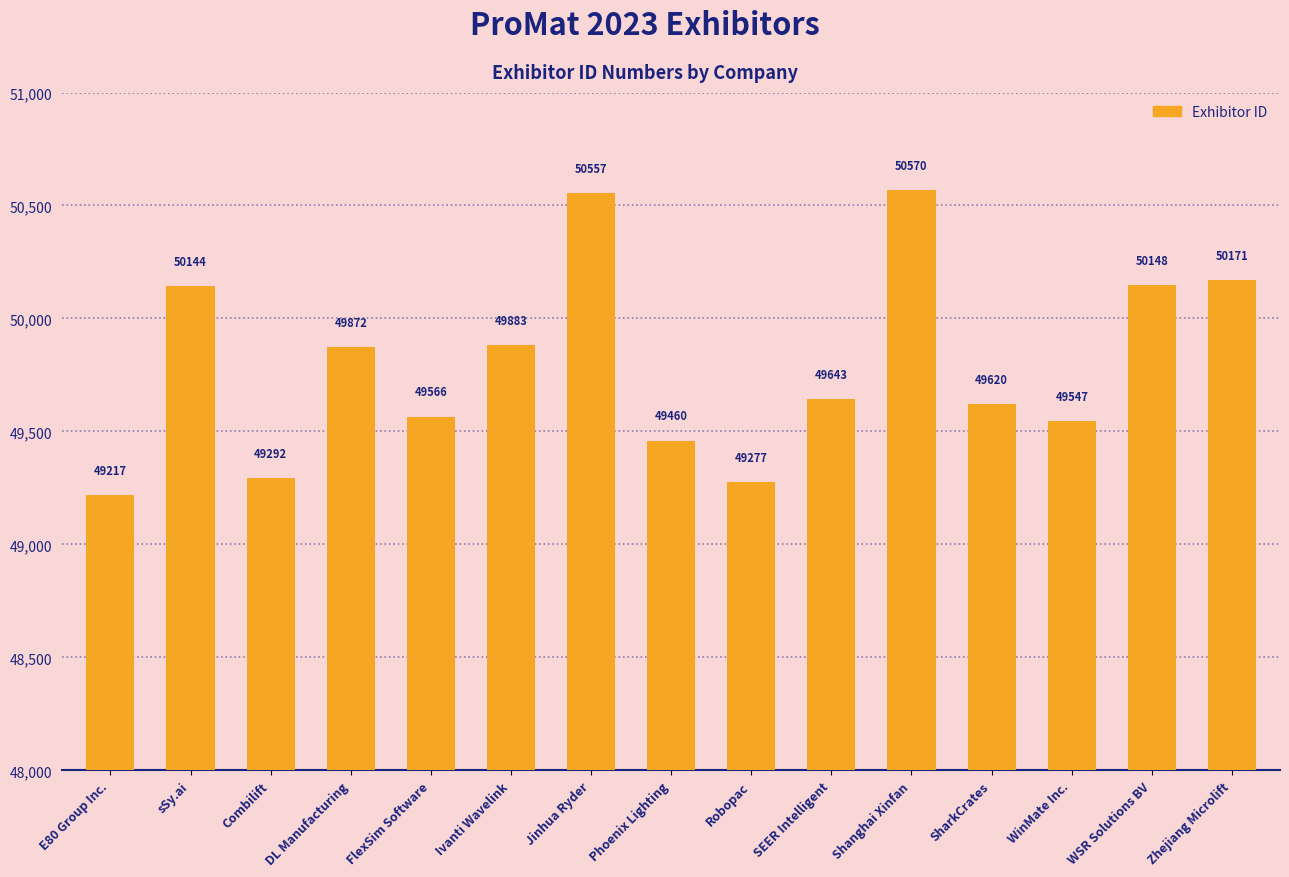

At which category does the chart reach its peak across all series?

Shanghai Xinfan